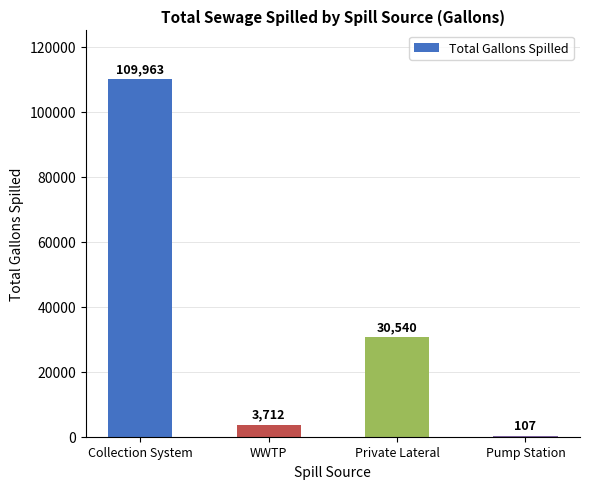

Reading left to right, list all the values displayed in this chart.

Collection System=109963	WWTP=3712	Private Lateral=30540	Pump Station=107